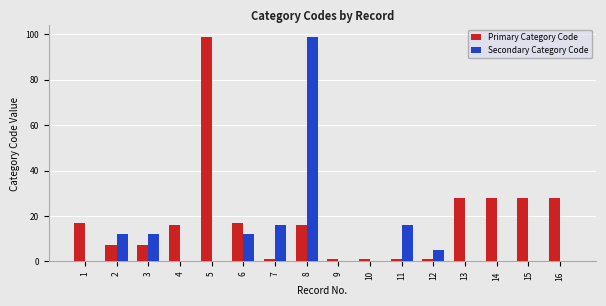

The value of Primary Category Code at 6 is 7. True or false?

False